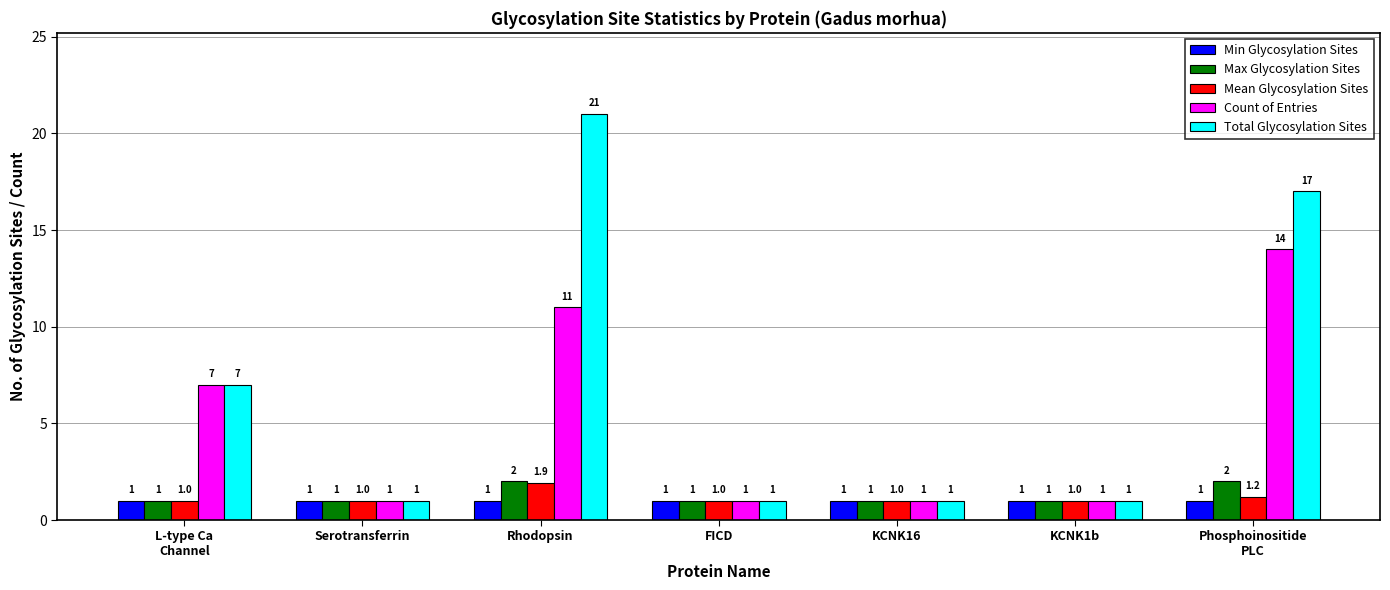

Are the bars grouped side by side (vs. stacked)?

Yes